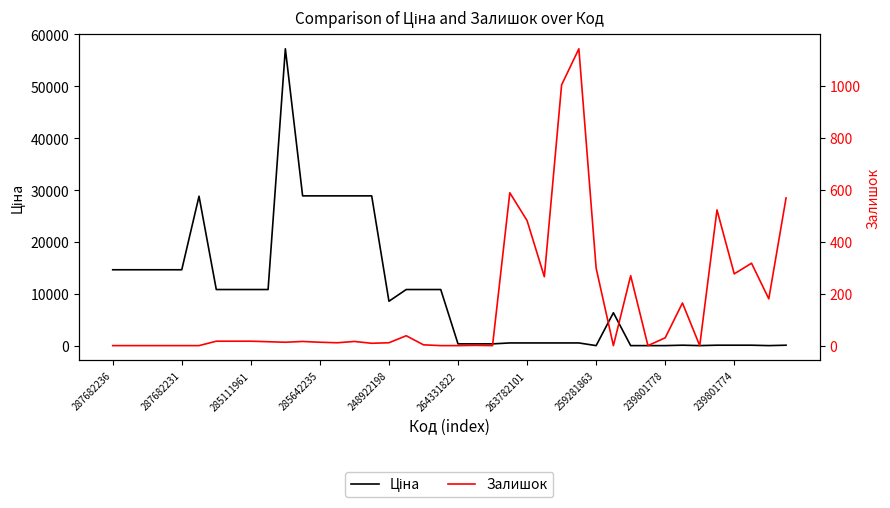

What is the sum of all Залишок values?

6300.0